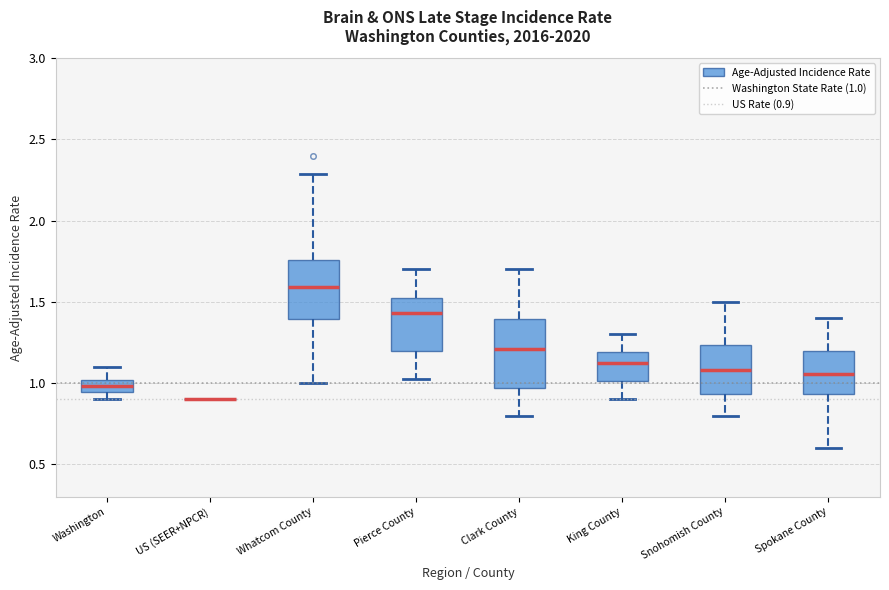

Where is the lower edge of the box for Snohomish County on the y-axis? The values are not printed on the chart, so give them approximately, as read against the axis.

0.95